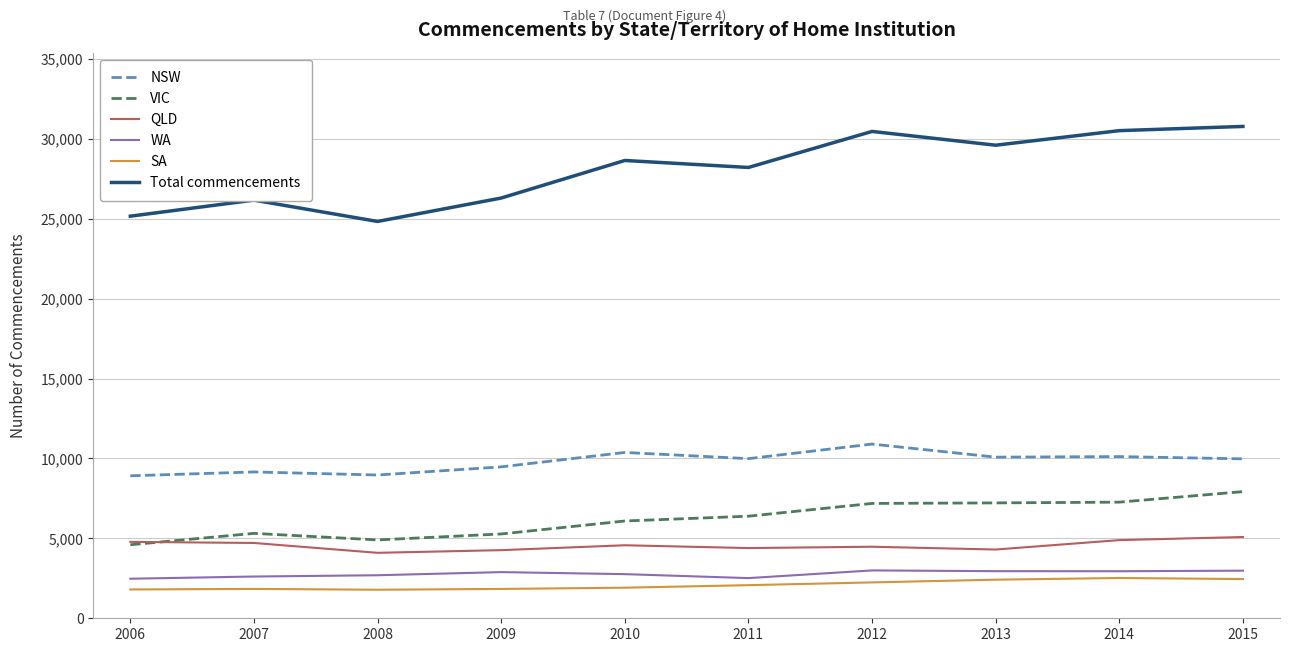

Is the value of SA at 2013 greater than the value of Total commencements at 2011?

No